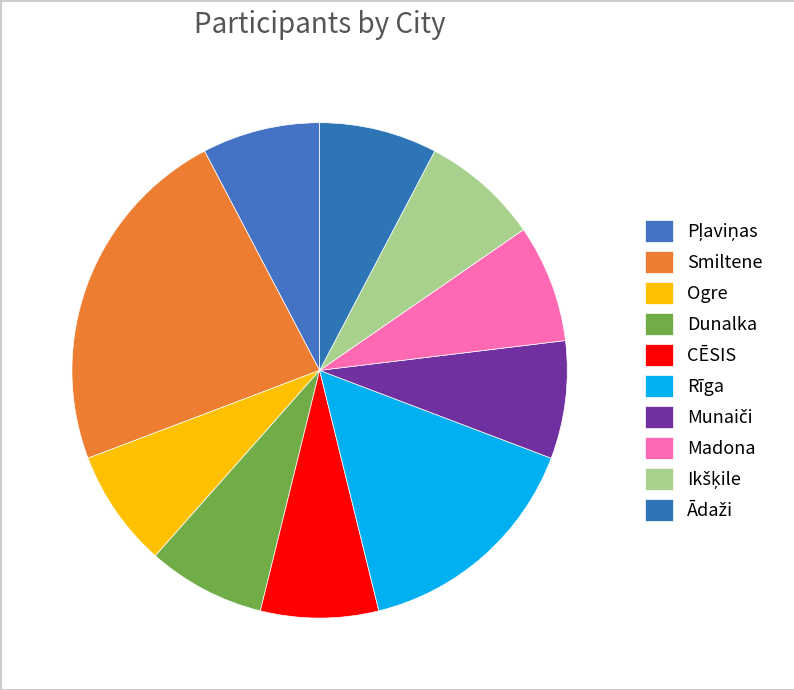

Is it true that Pļaviņas is 16% of the pie?

False